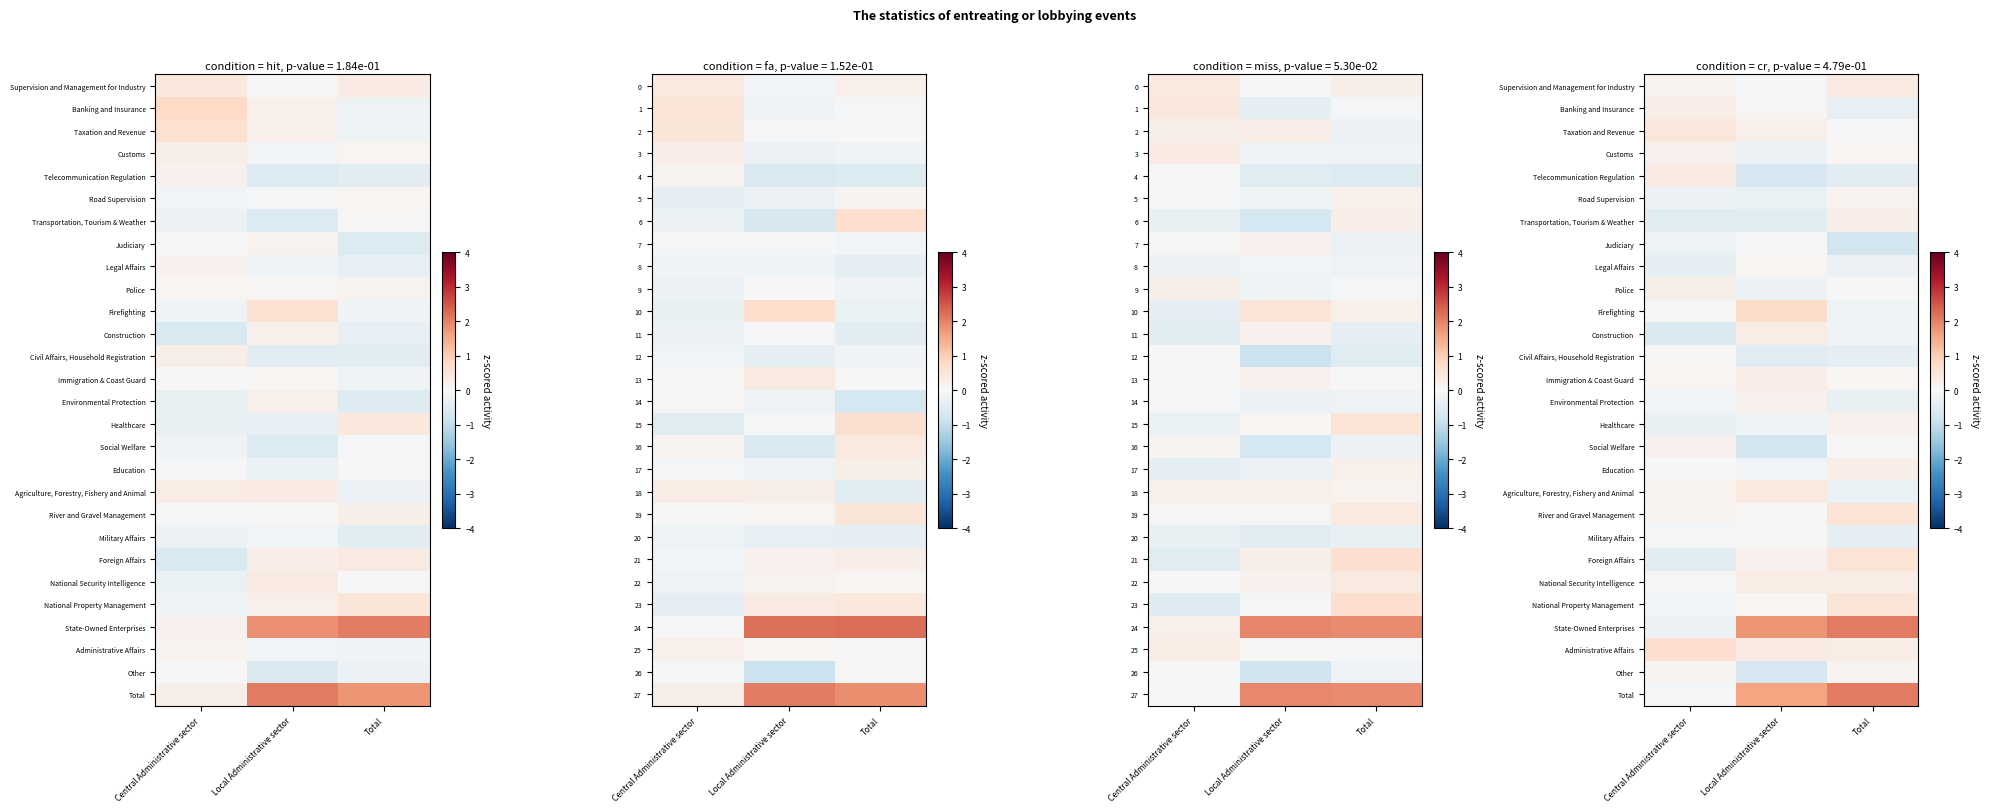

What is the sum of the row_8 values at Total and Central Administrative sector?

-0.6